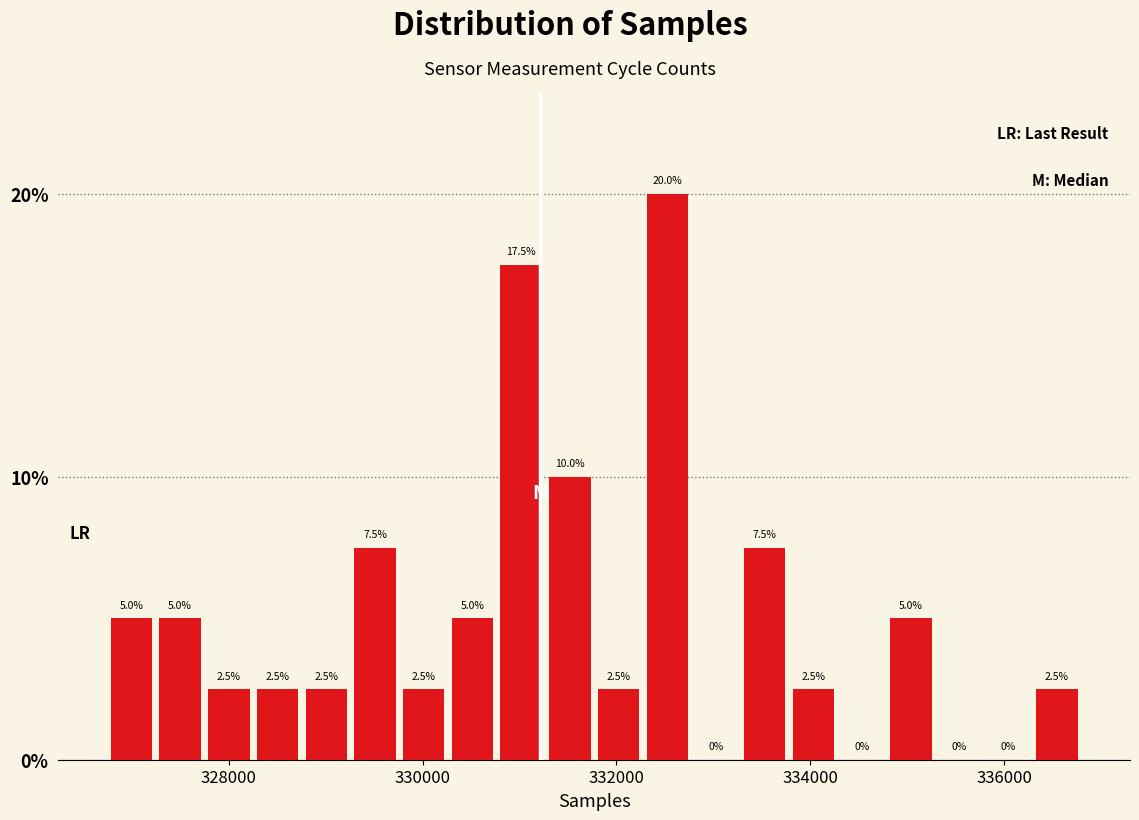

Around what value on the x-axis is the tallest bar? Give the approximate position of its centre, as read against the axis.

332600